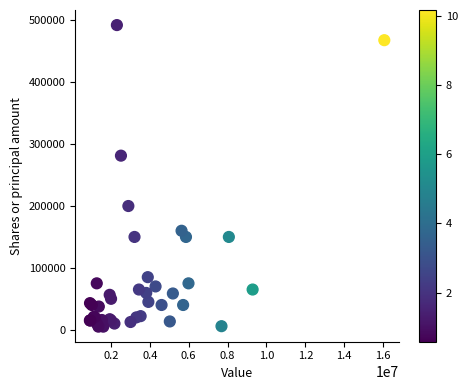

What Y value in the scatter plot is closest to 248750?

281417